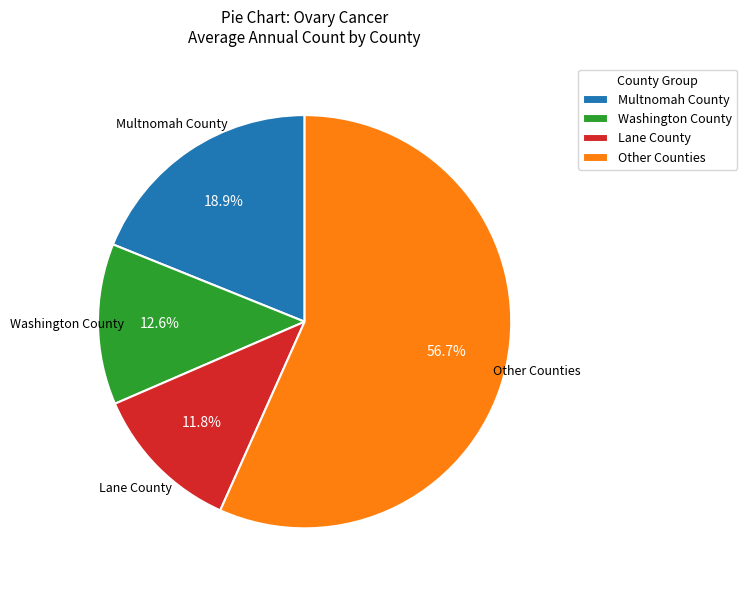

Rank the categories by value from lowest to highest.

Lane County, Washington County, Multnomah County, Other Counties